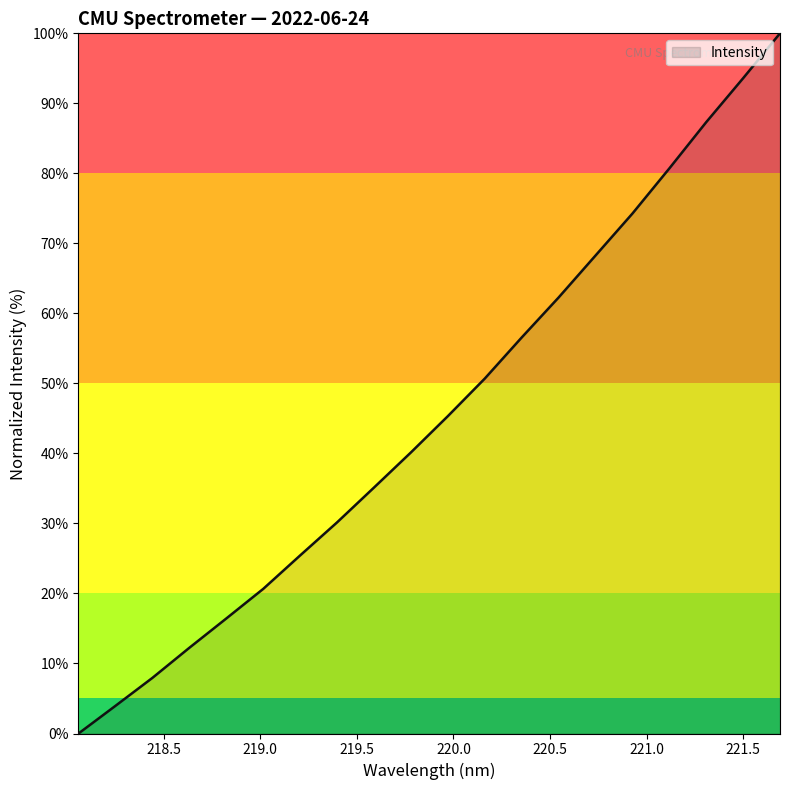

What is the difference between the maximum and minimum values?

100.0